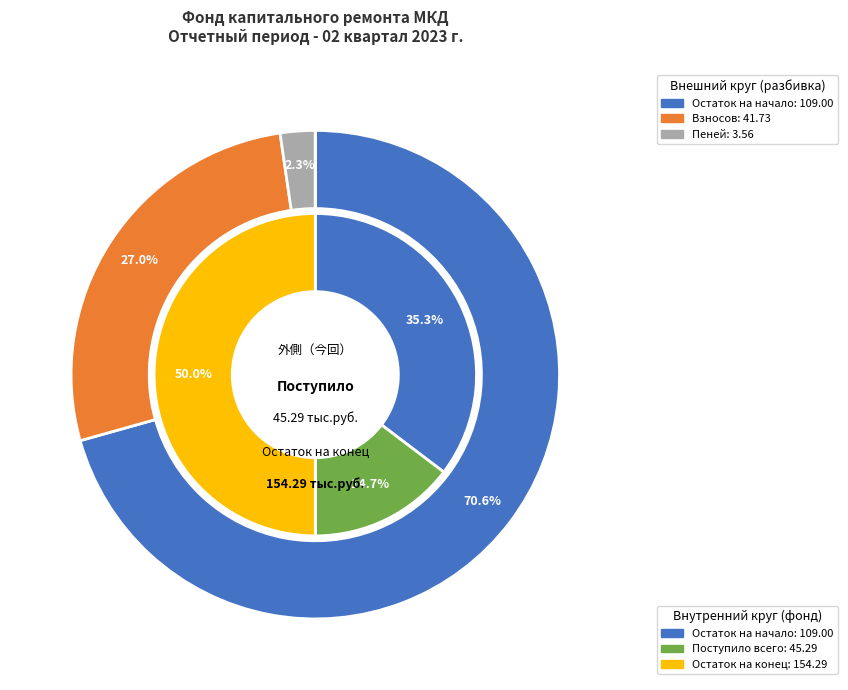

What portion of the pie excludes Остаток на конец?

50.0%